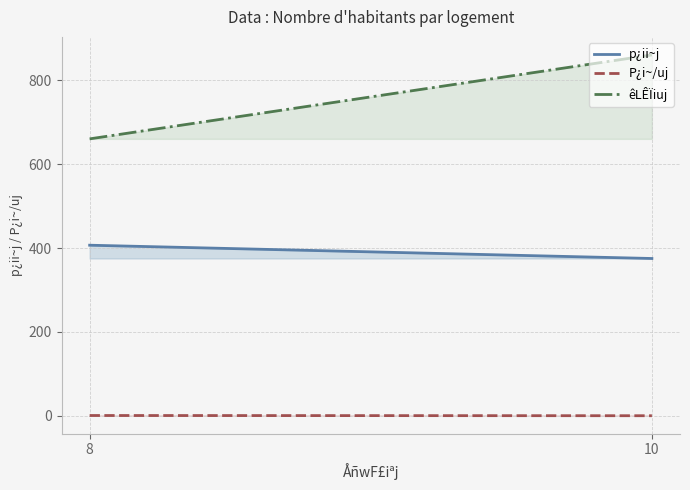

What is the smallest value displayed?

0.4